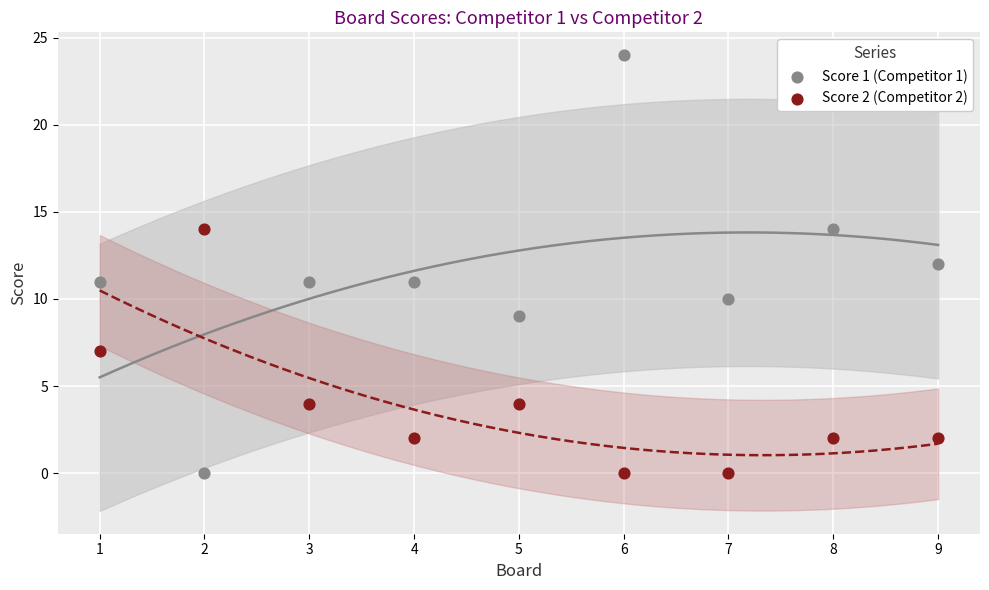

What are all the series names shown in the legend?

Score 1 (Competitor 1), Score 2 (Competitor 2)